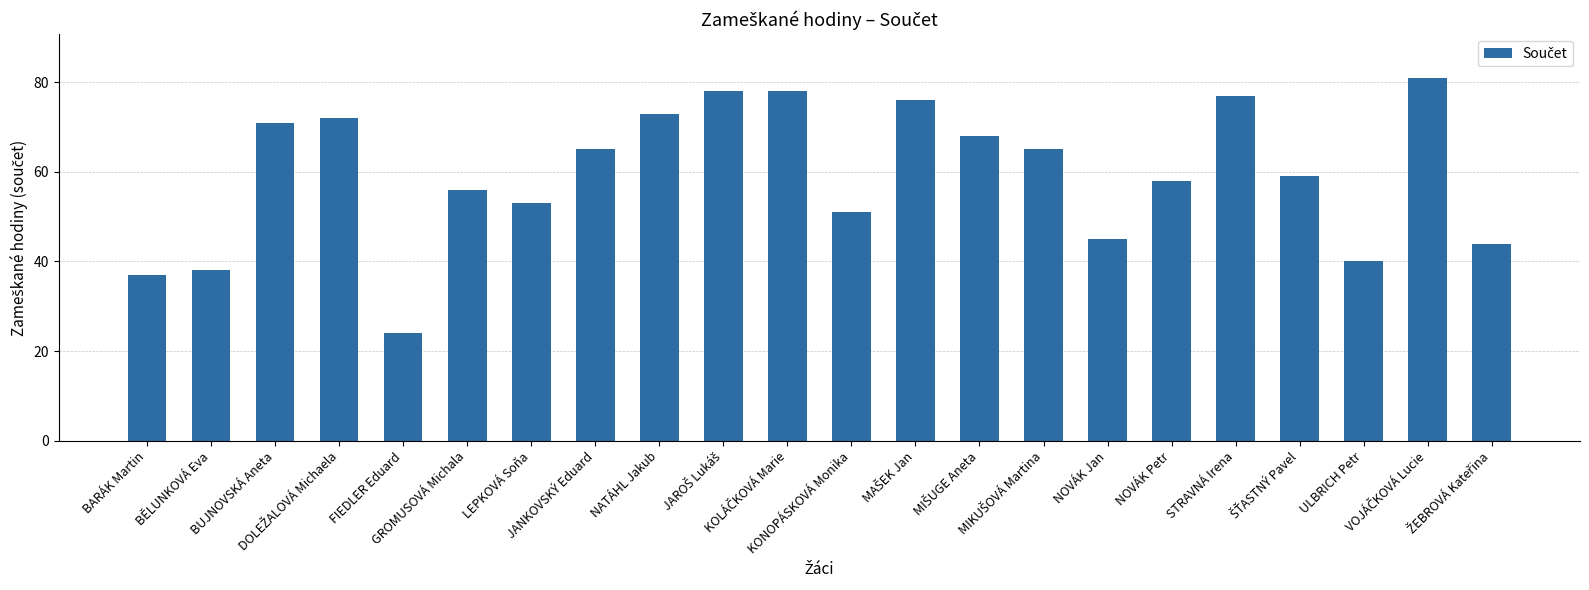

Reading left to right, list all the values displayed in this chart.

37	38	71	72	24	56	53	65	73	78	78	51	76	68	65	45	58	77	59	40	81	44